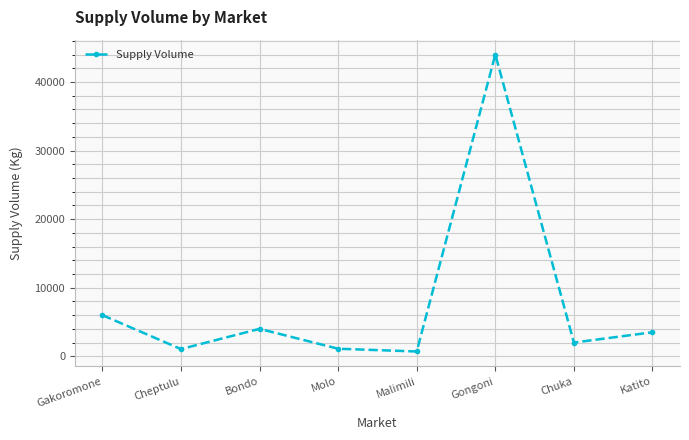

What is the change in value from Gongoni to Chuka?

-42000